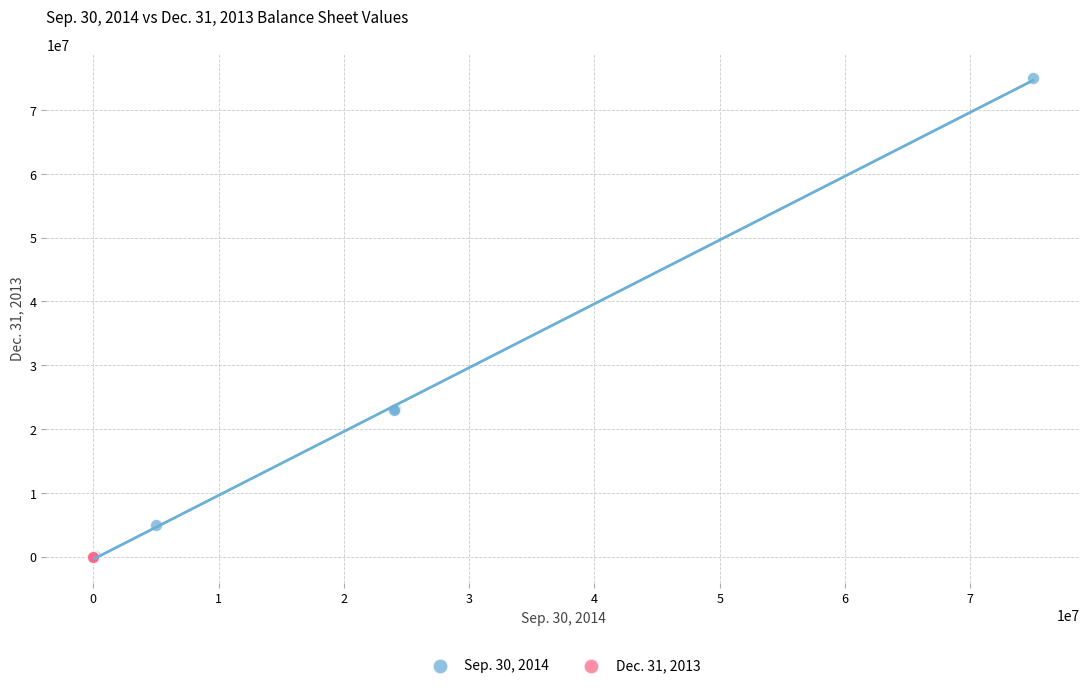

Which series has the widest spread of Y values?

Sep. 30, 2014